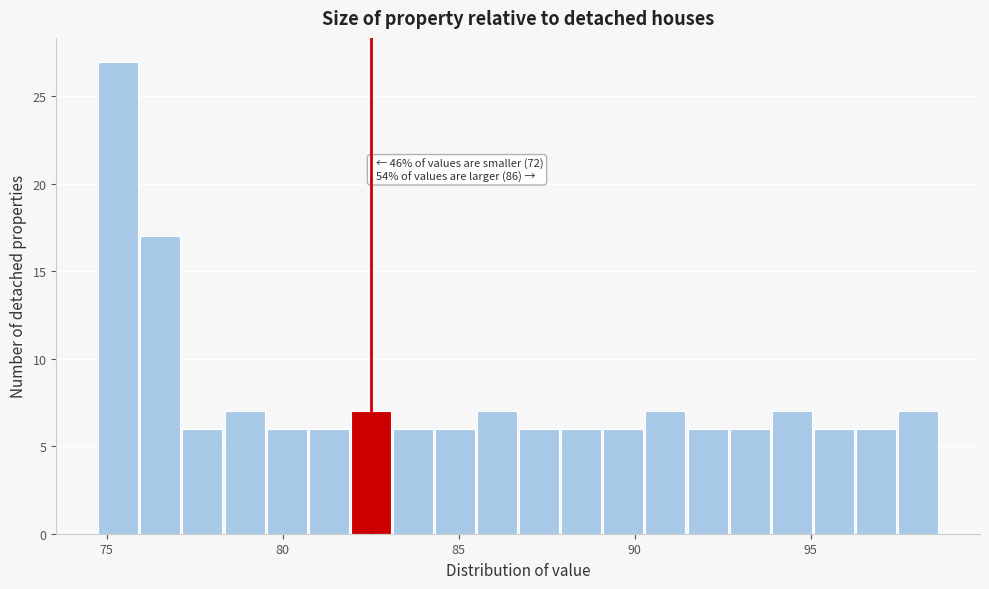

Around what value on the x-axis is the tallest bar? Give the approximate position of its centre, as read against the axis.

75.5